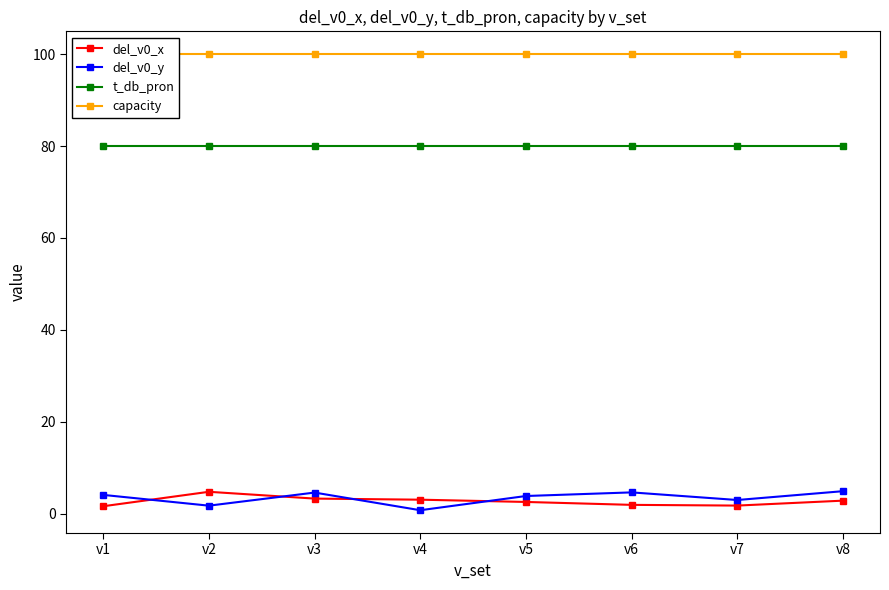

At which category is the sum across all series the highest?

v3